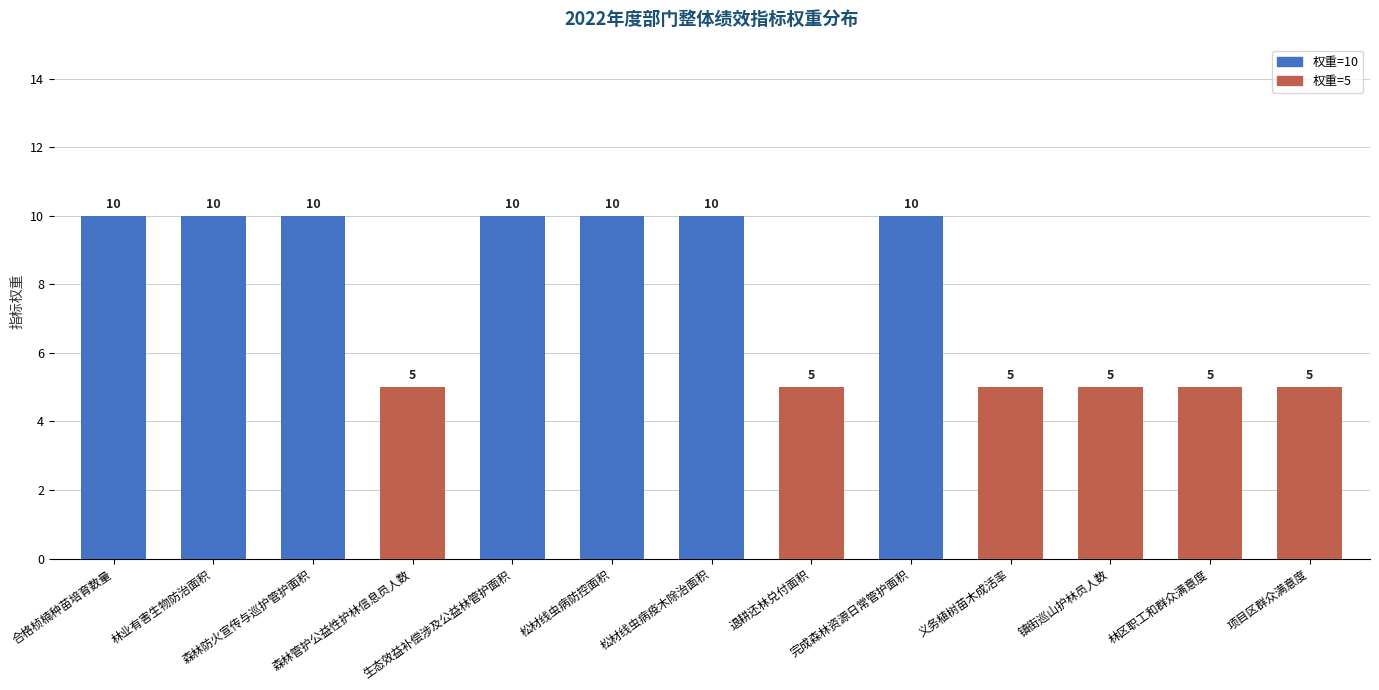

Does the chart contain any negative values?

No